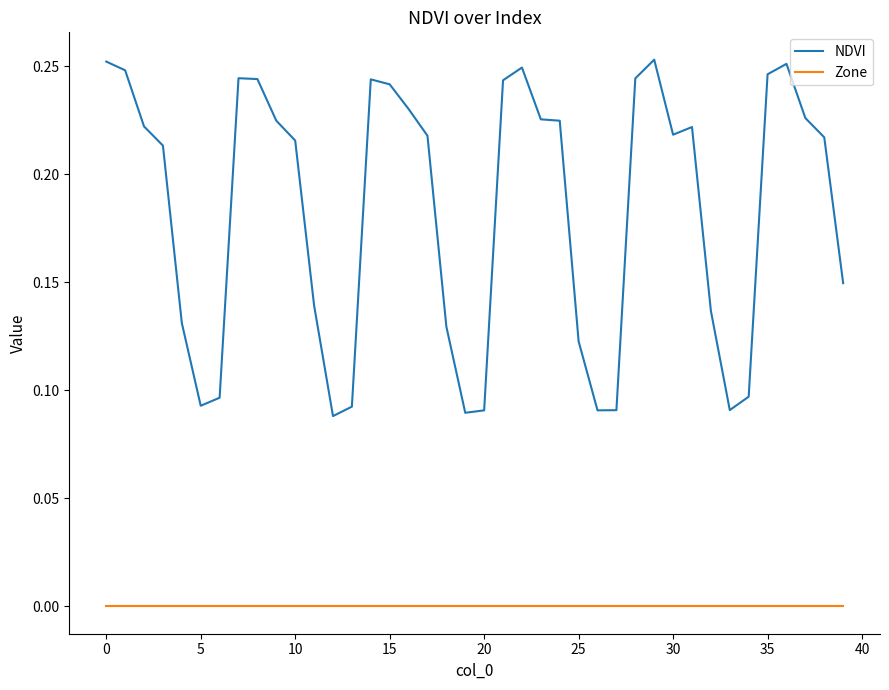

True or false: NDVI and Zone cross at least once.

False